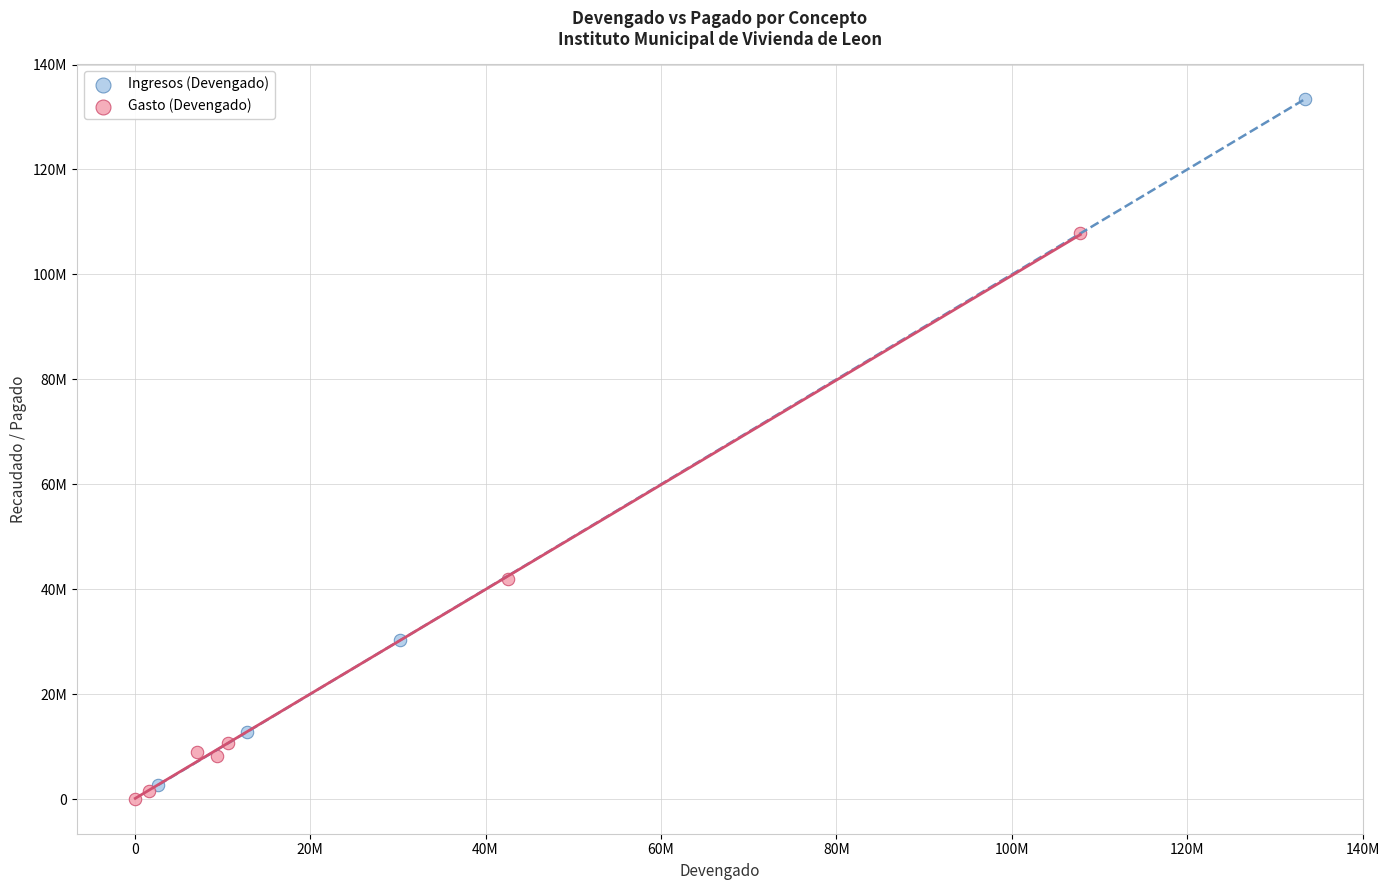

Which series reaches the maximum Y coordinate?

Ingresos (Devengado)